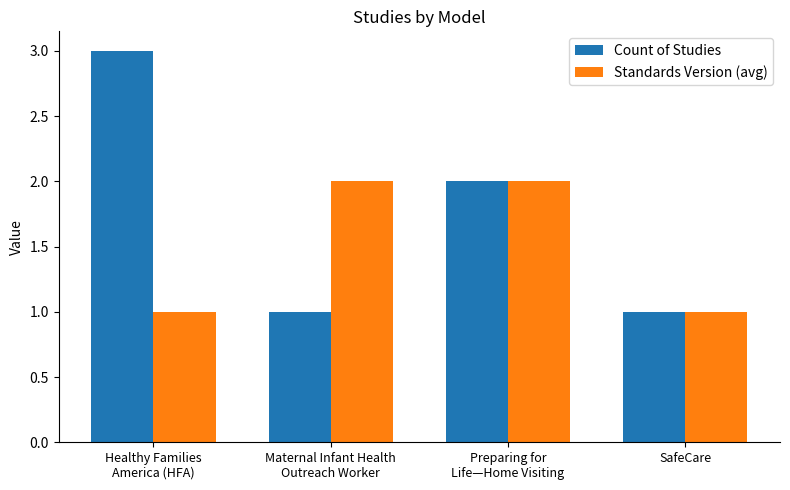

Is it true that Standards Version (avg) equals 1 at SafeCare?

True